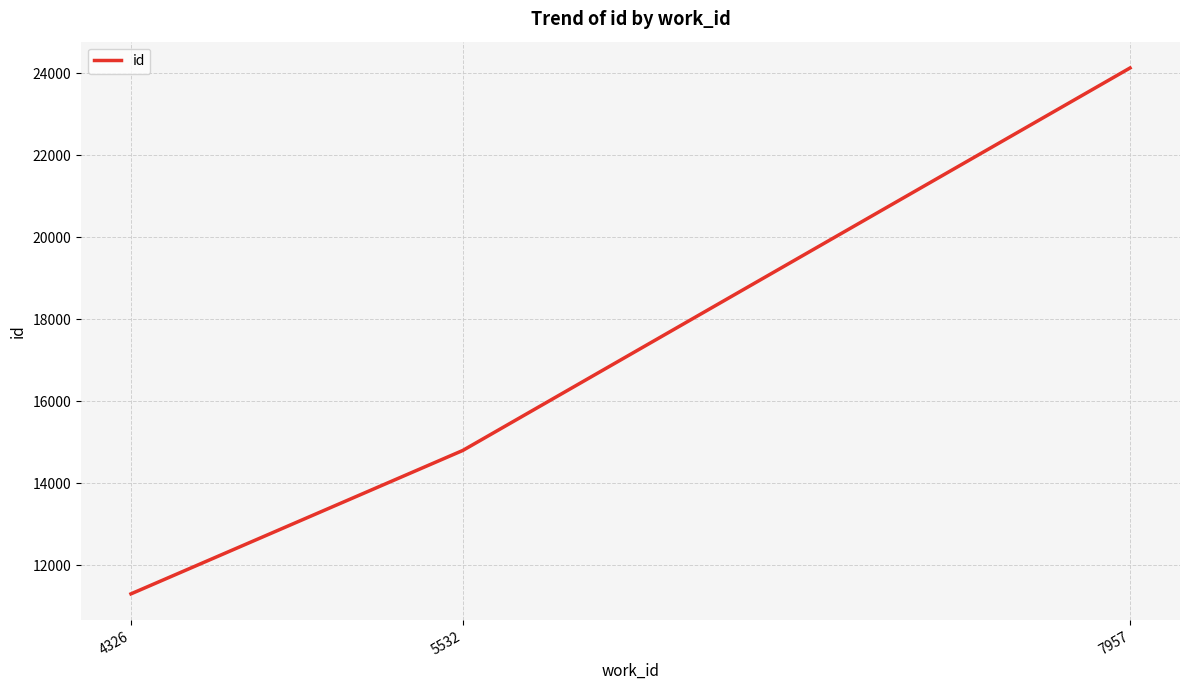

Does the chart have visible grid lines?

Yes